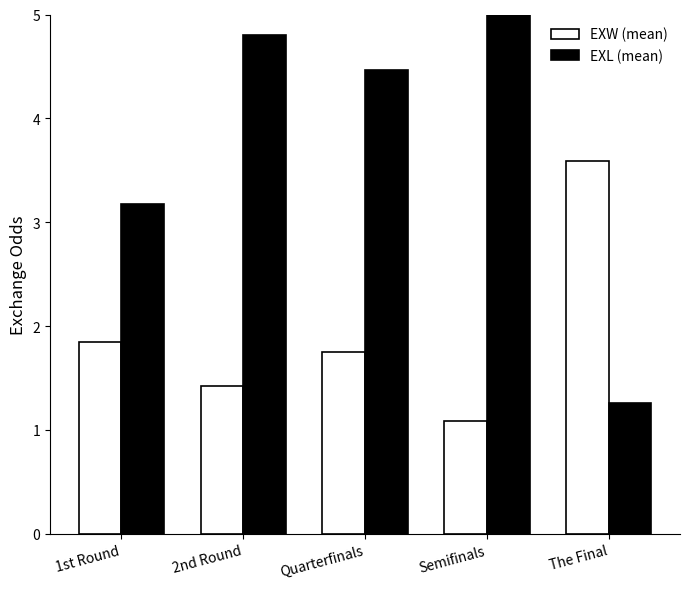

The value of EXL (mean) at 2nd Round is 4.8. True or false?

True